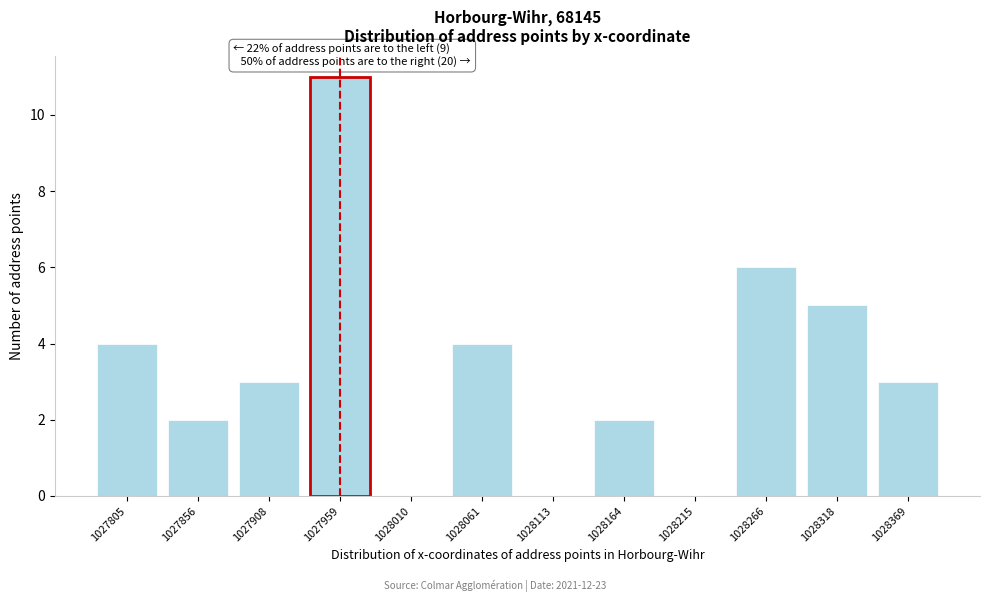

Reading right to left, list all the values displayed in this chart.

1028369=3	1028318=5	1028266=6	1028215=0	1028164=2	1028113=0	1028061=4	1028010=0	1027959=11	1027908=3	1027856=2	1027805=4